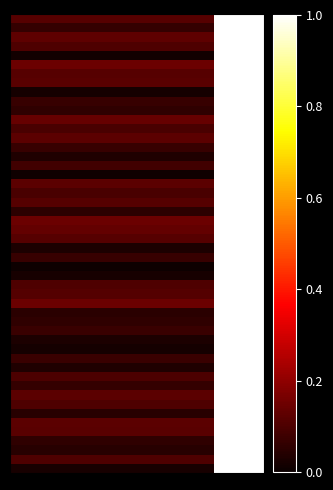

What is the minimum value shown in the chart?

0.1